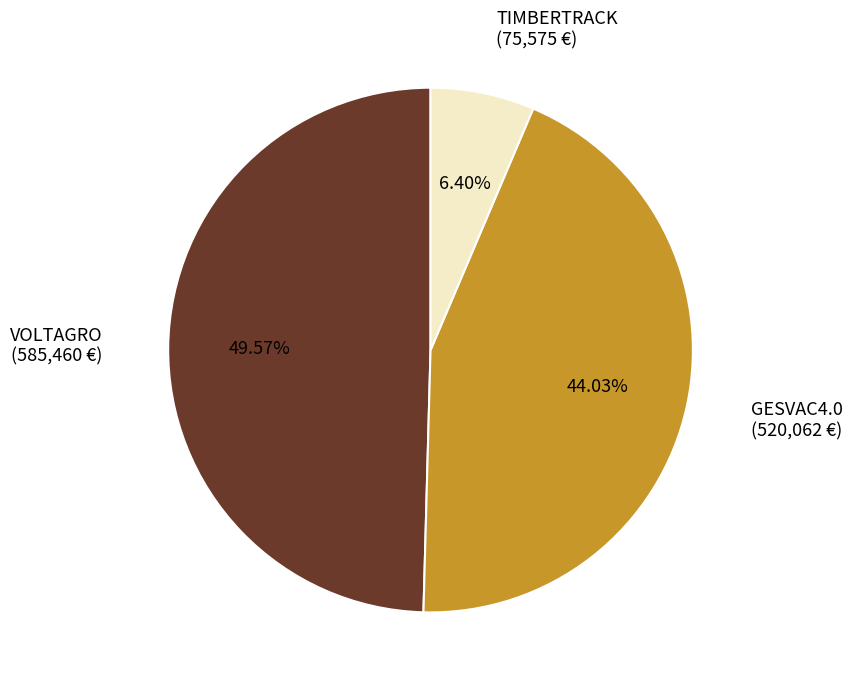

Does VOLTAGRO represent more than half of the total?

No